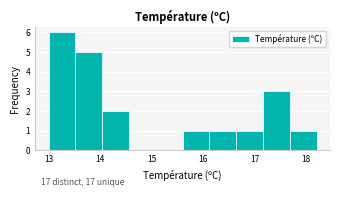

Over which range of the x-axis is the bar tallest?

13.00 to 13.52